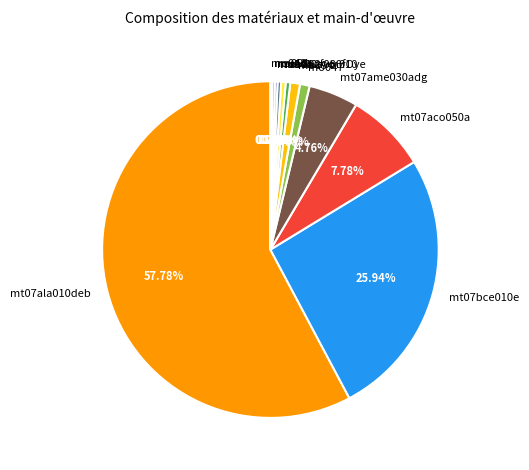

To the nearest percent, what is the average slice percentage?

8%